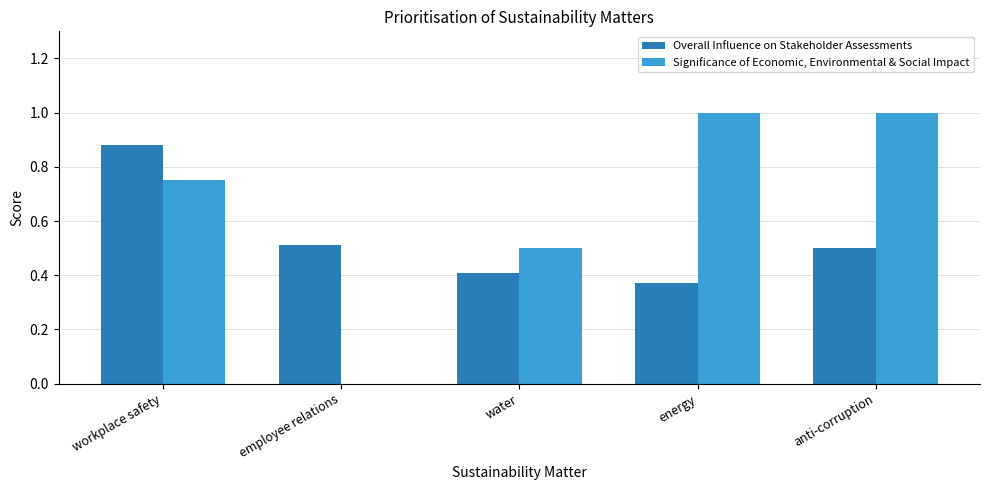

How many positive values does the Significance of Economic, Environmental & Social Impact series have?

4